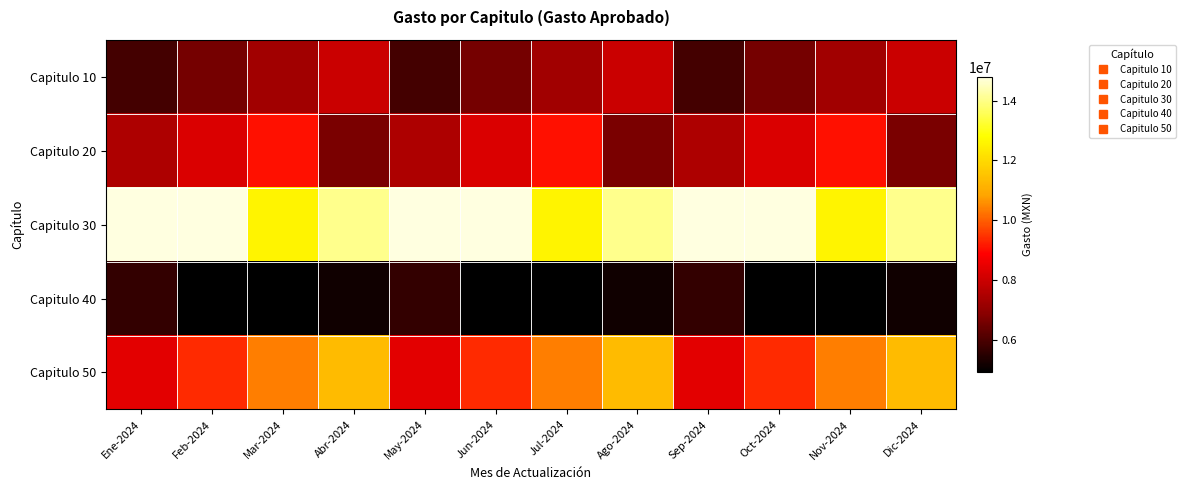

Which series has the widest spread of values?

Capitulo 50